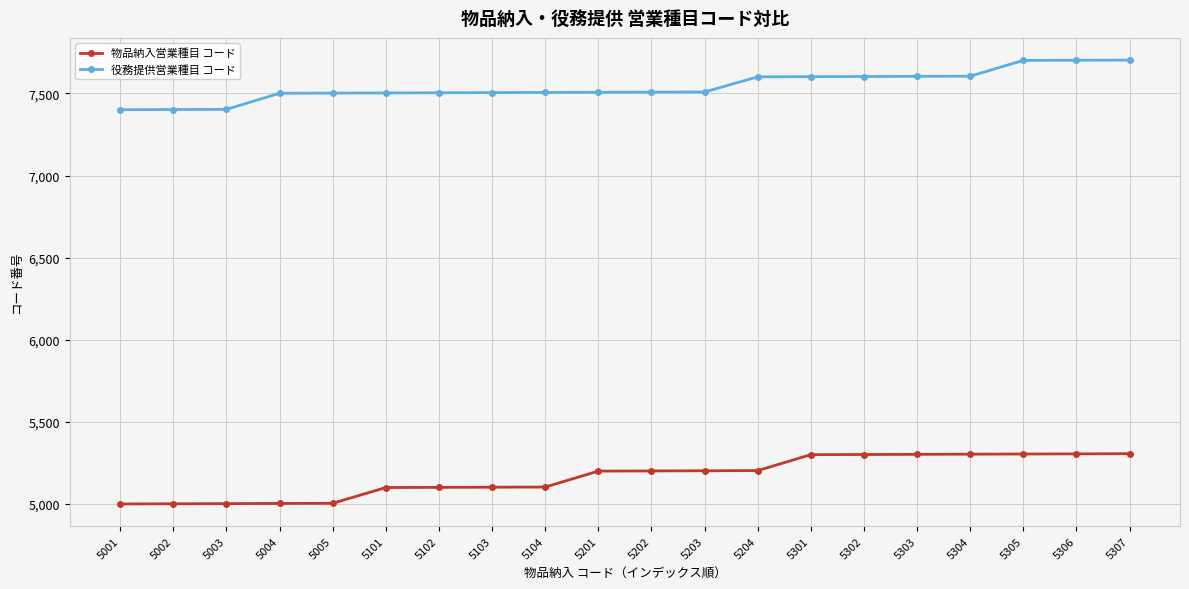

Read the 役務提供営業種目 コード value at 5004, to the nearest 10.

7500